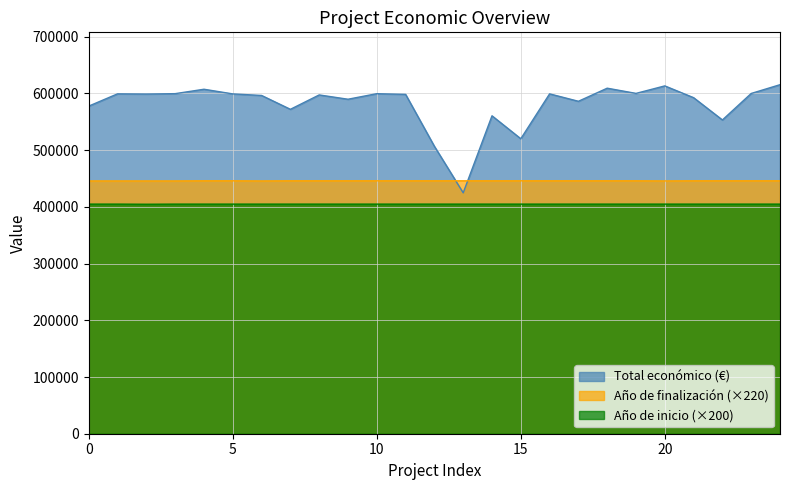

True or false: Total económico (€) and Año de finalización (×220) intersect in this chart.

True